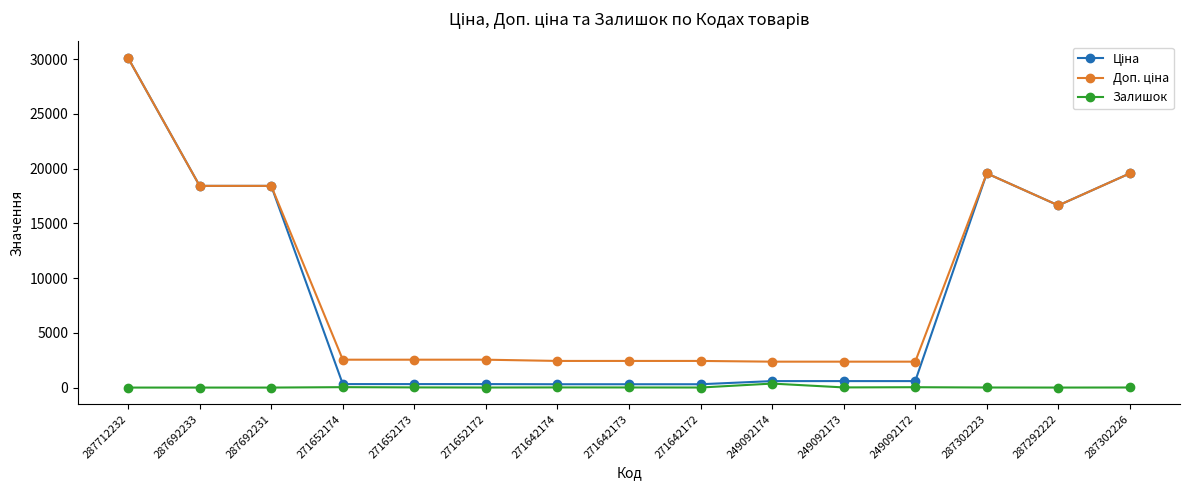

What is the difference between the highest and lowest values at 287712232?

30102.8